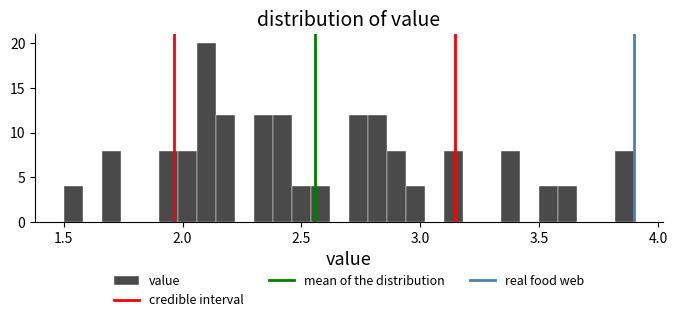

Read against the x-axis, roughly where is the centre of the tallest bar?

2.10